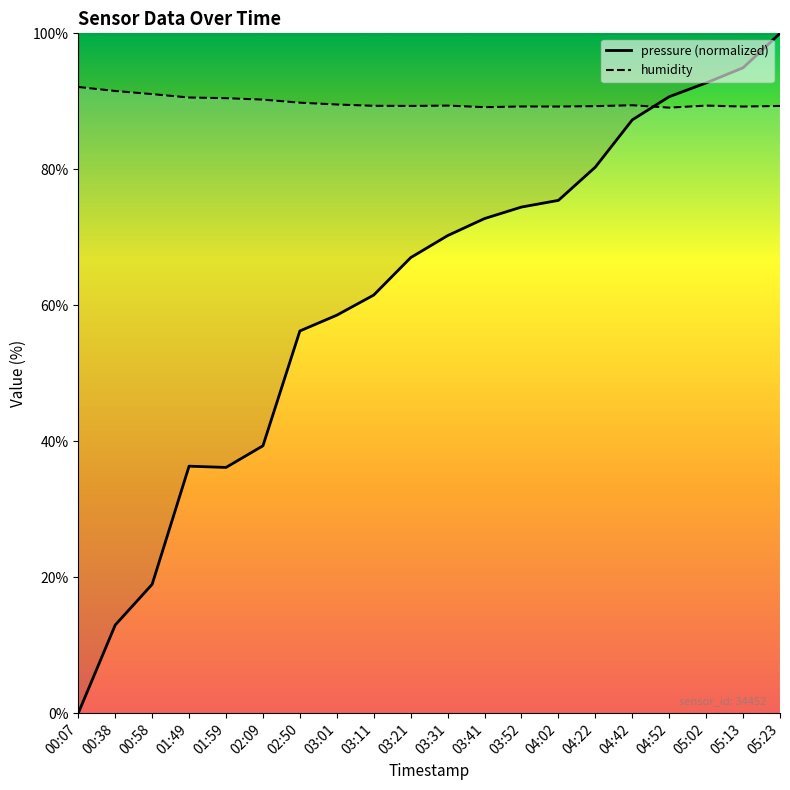

Is it true that pressure (normalized) equals 3.5 at 00:38?

False